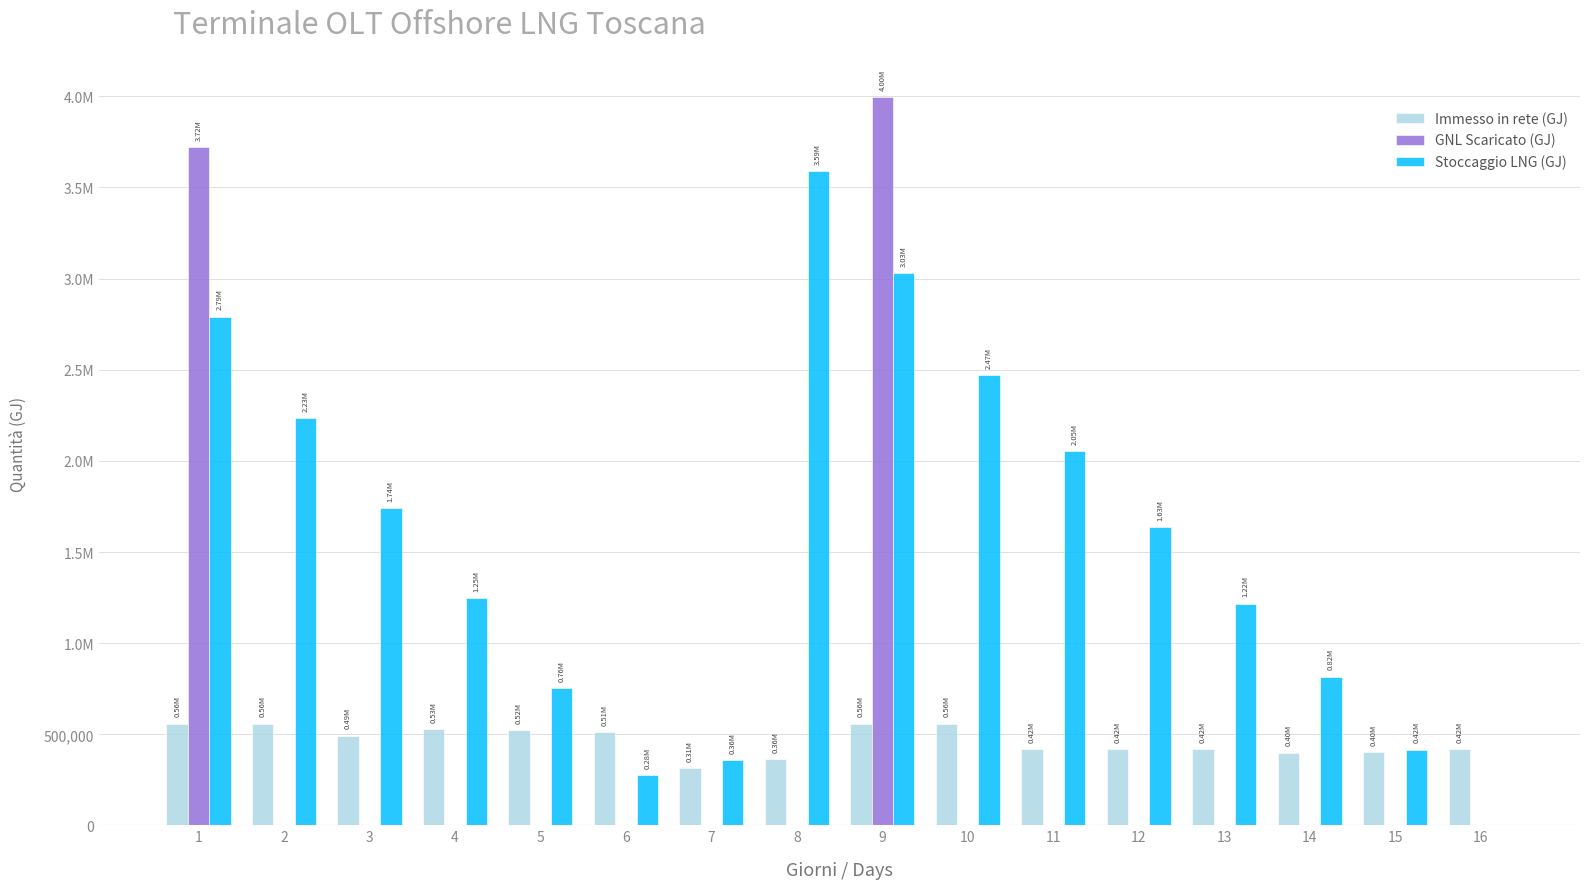

Are the bars horizontal?

No